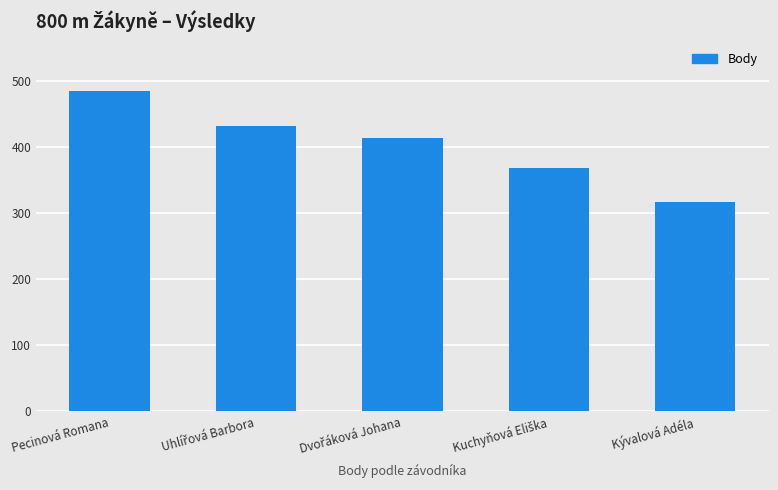

Reading left to right, list all the values displayed in this chart.

485	433	414	369	318